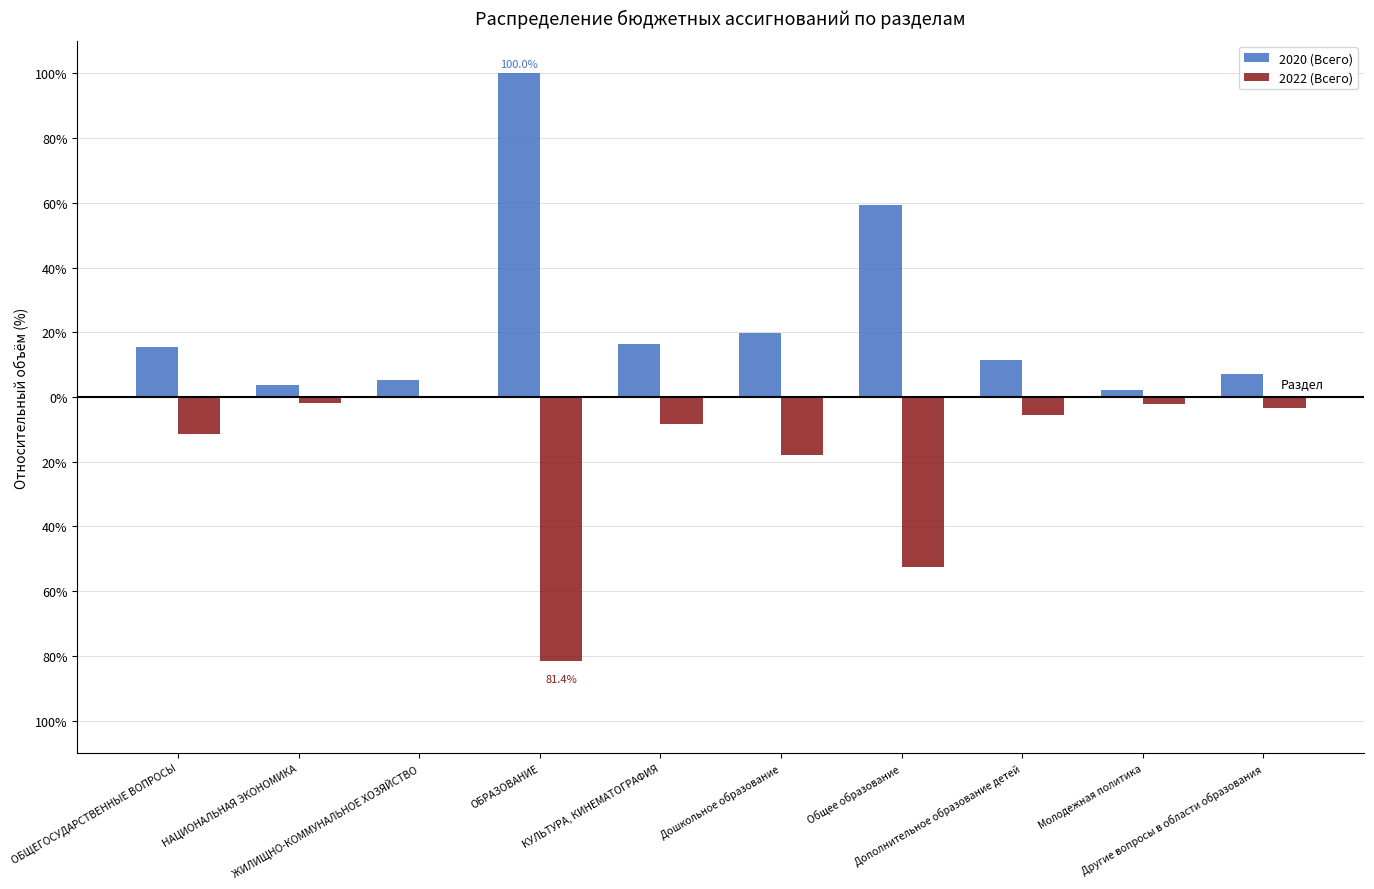

What is the difference between the maximum and minimum values in the 2020 (Всего) series?

97.7